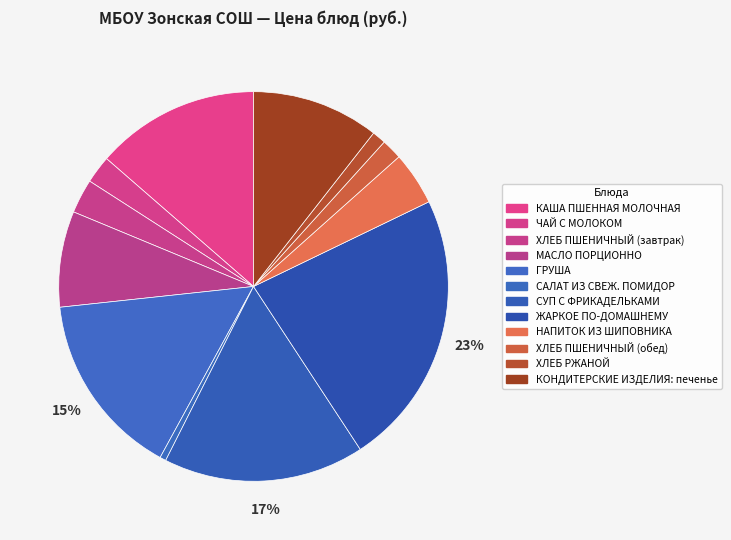

How many segments does this pie chart have?

12